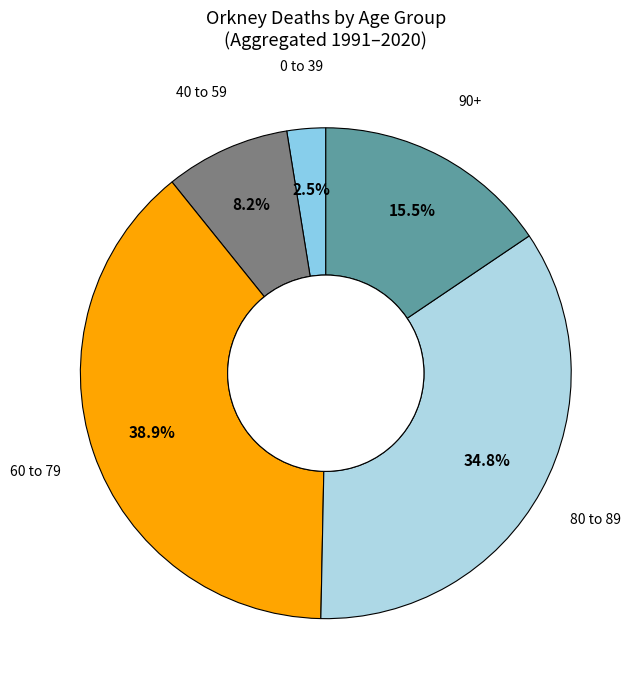

How many segments does this pie chart have?

5